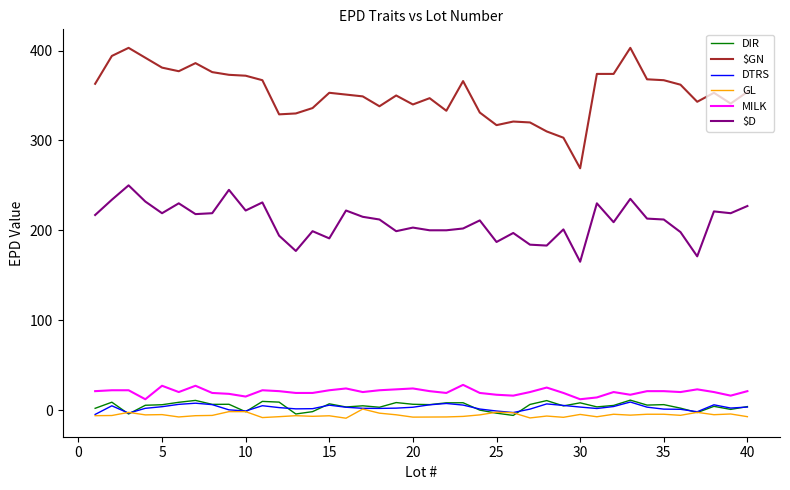

Which series has the largest total across all categories?

$GN